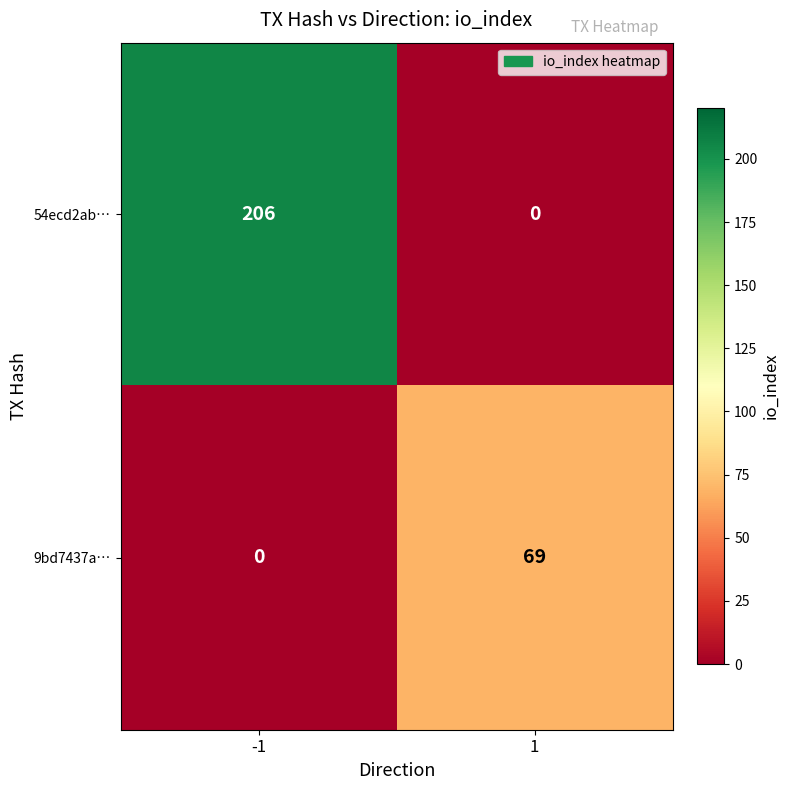

Between -1 and 1, which series saw the biggest shift?

54ecd2ab…